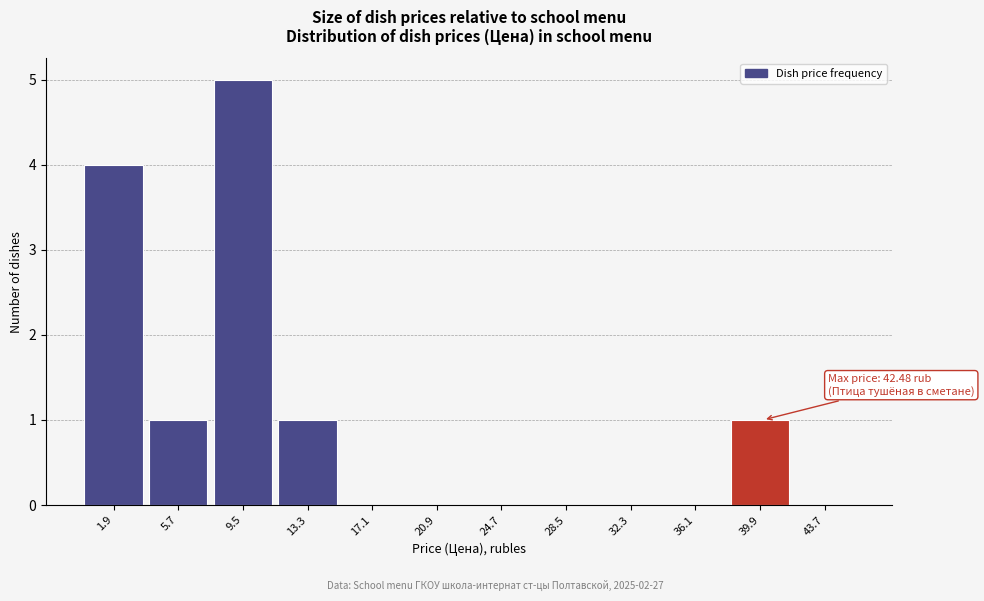

Reading left to right, transcribe all the data shown in this chart.

1.9=4	5.7=1	9.5=5	13.3=1	17.1=0	20.9=0	24.7=0	28.5=0	32.3=0	36.1=0	39.9=1	43.7=0